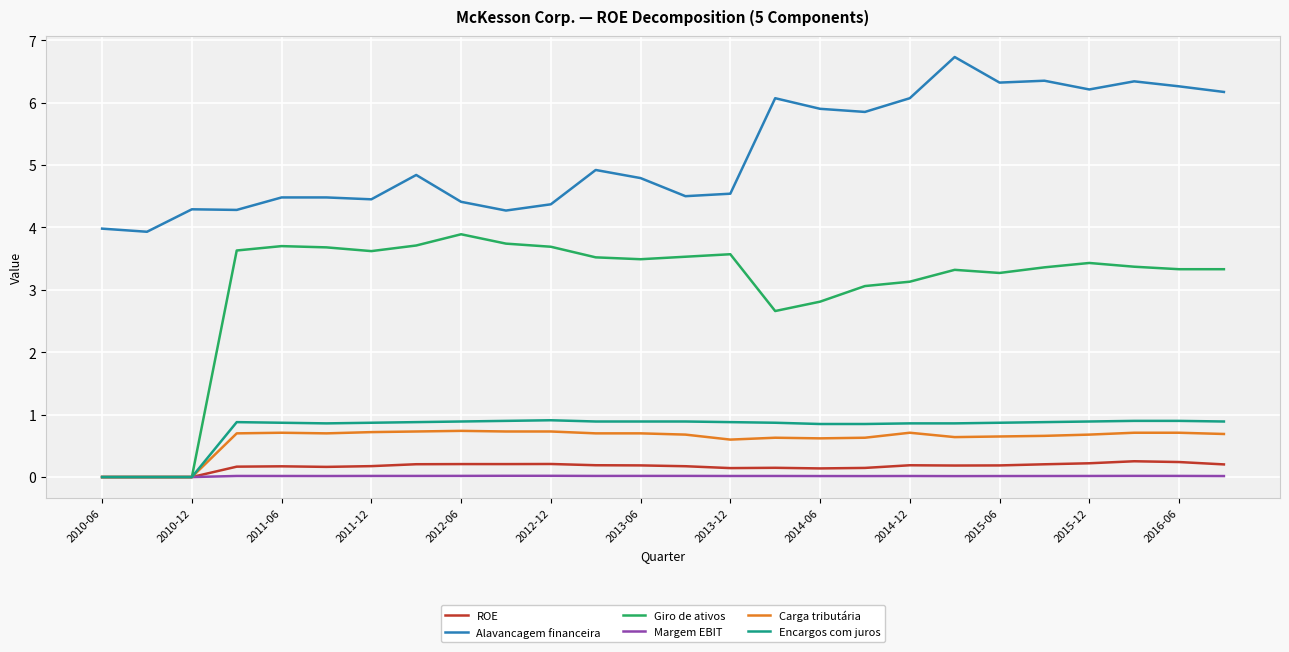

Which series has the widest spread of values?

Giro de ativos